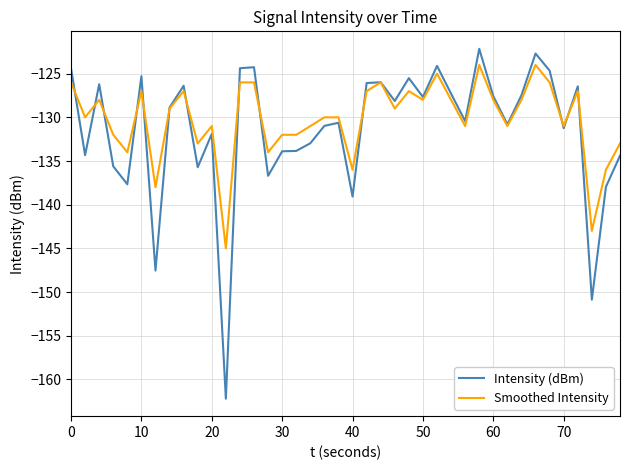

What is the minimum value for Smoothed Intensity?

-145.0